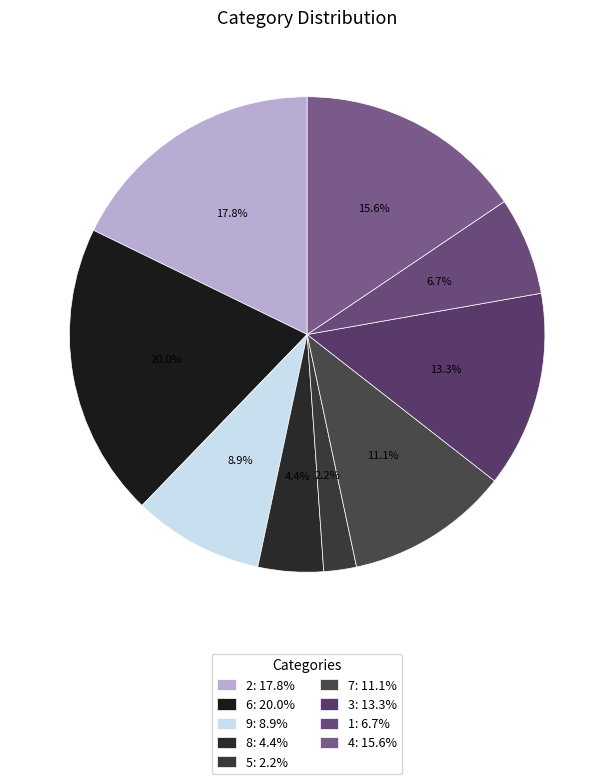

What percentage do 5 and 7 together represent?

13.3%